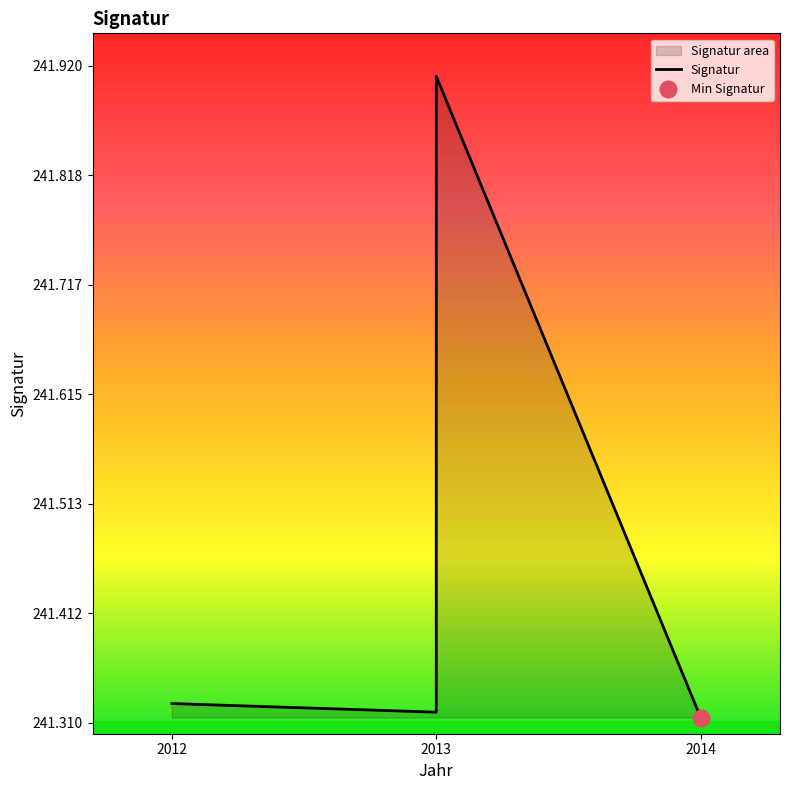

How many lines are shown in the chart?

1